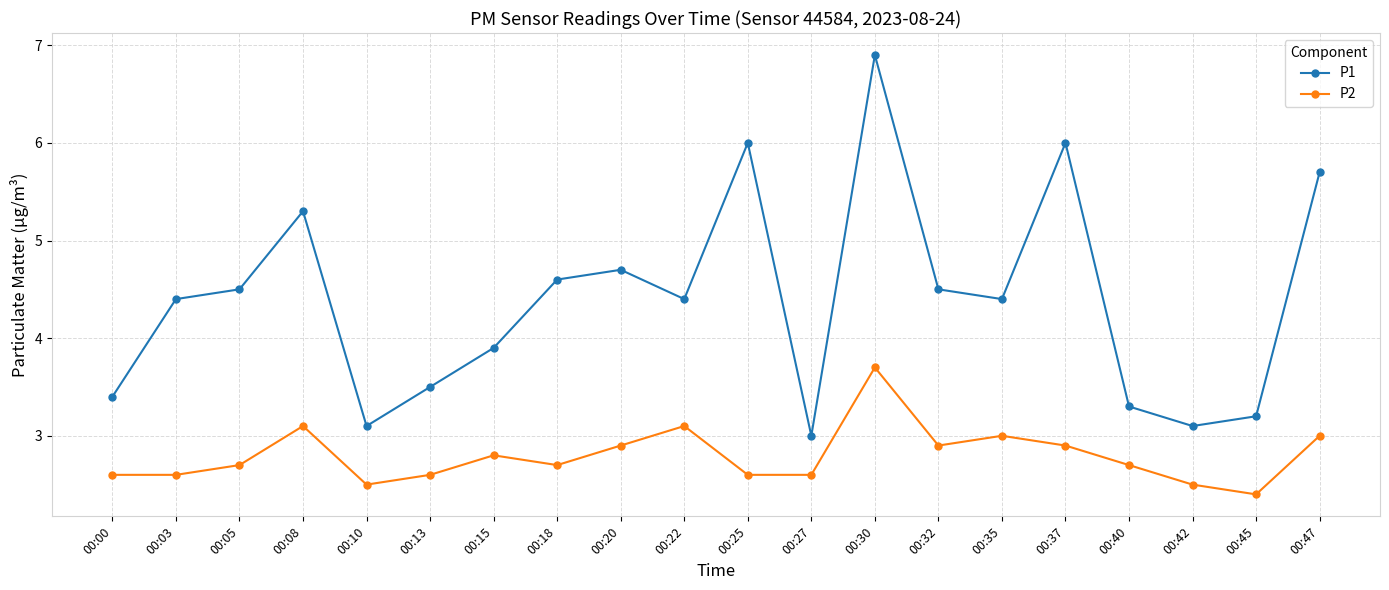

Rank the series at 00:20 from highest to lowest value.

P1, P2